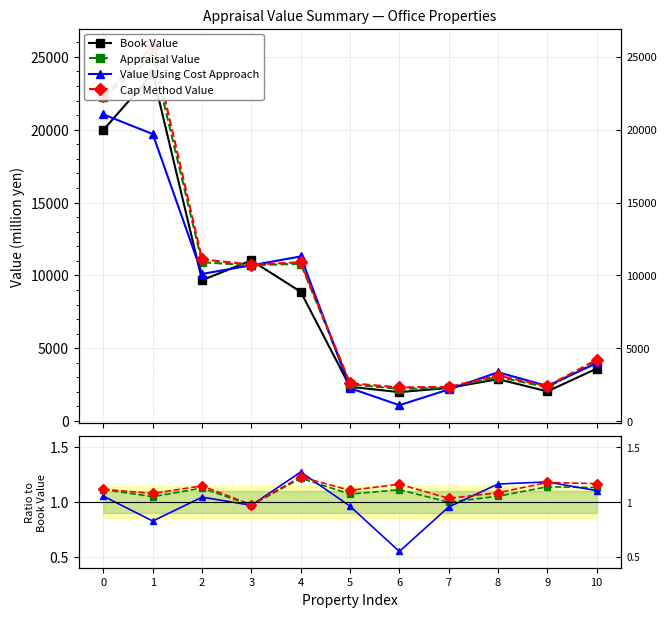

What are all the series names shown in the legend?

Book Value, Appraisal Value, Value Using Cost Approach, Cap Method Value